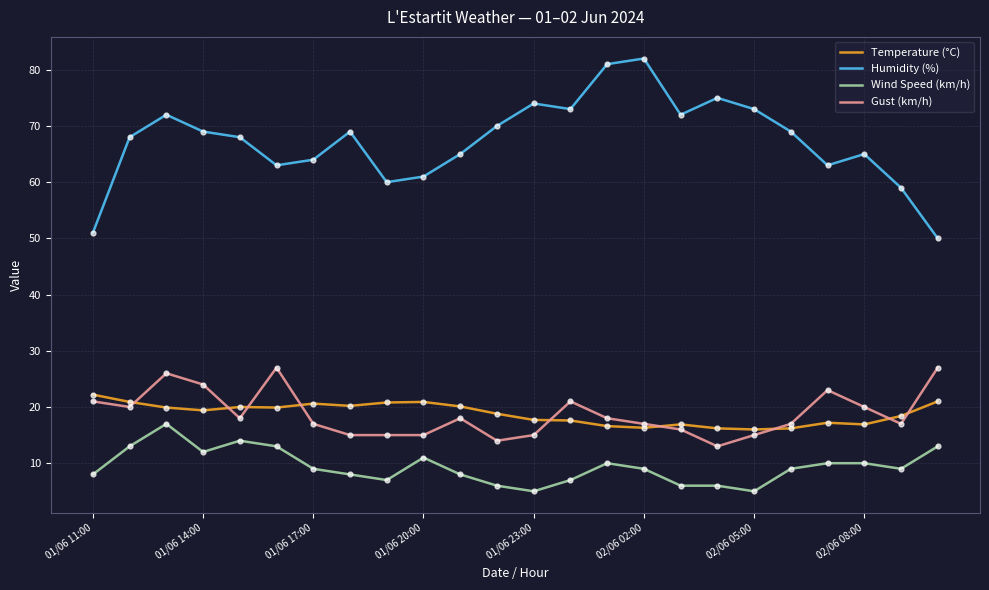

Which series has the largest total across all categories?

Humidity (%)